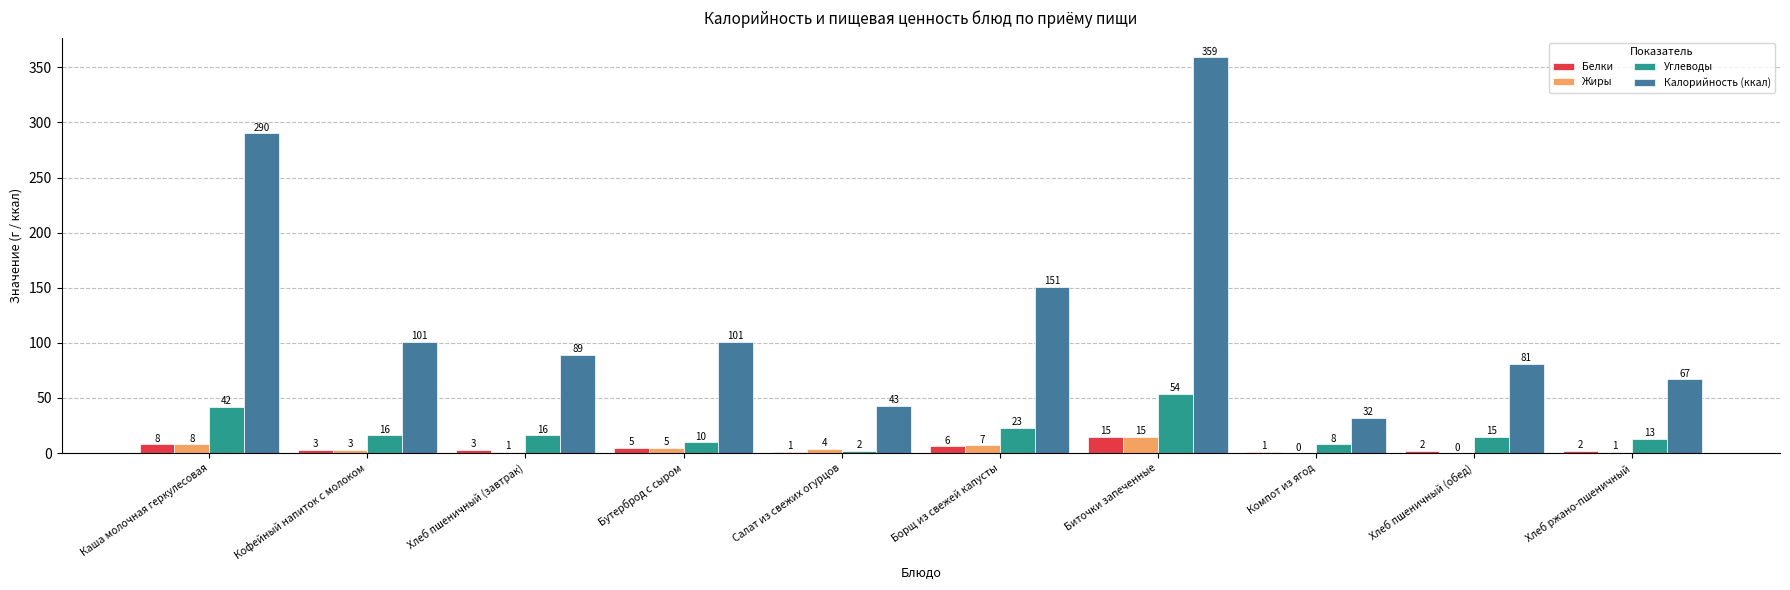

Where does the Жиры series first go above 4?

Каша молочная геркулесовая